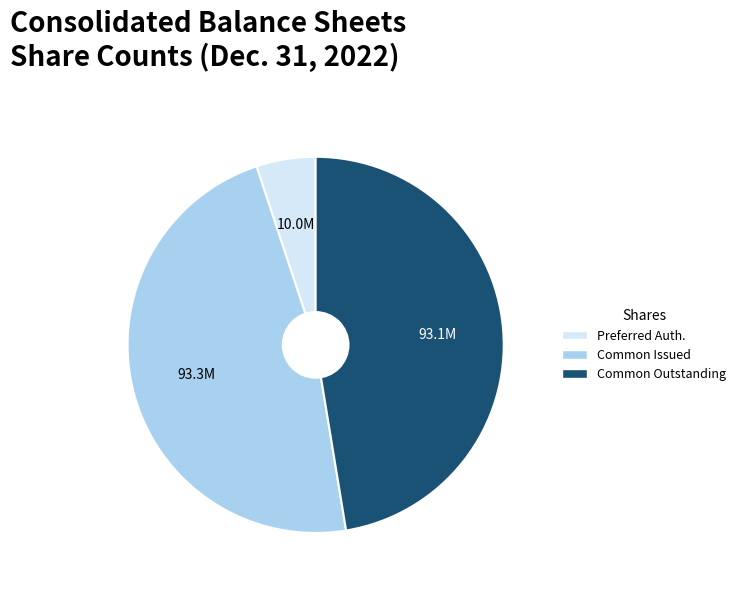

Is there any slice that represents more than half of the pie?

No